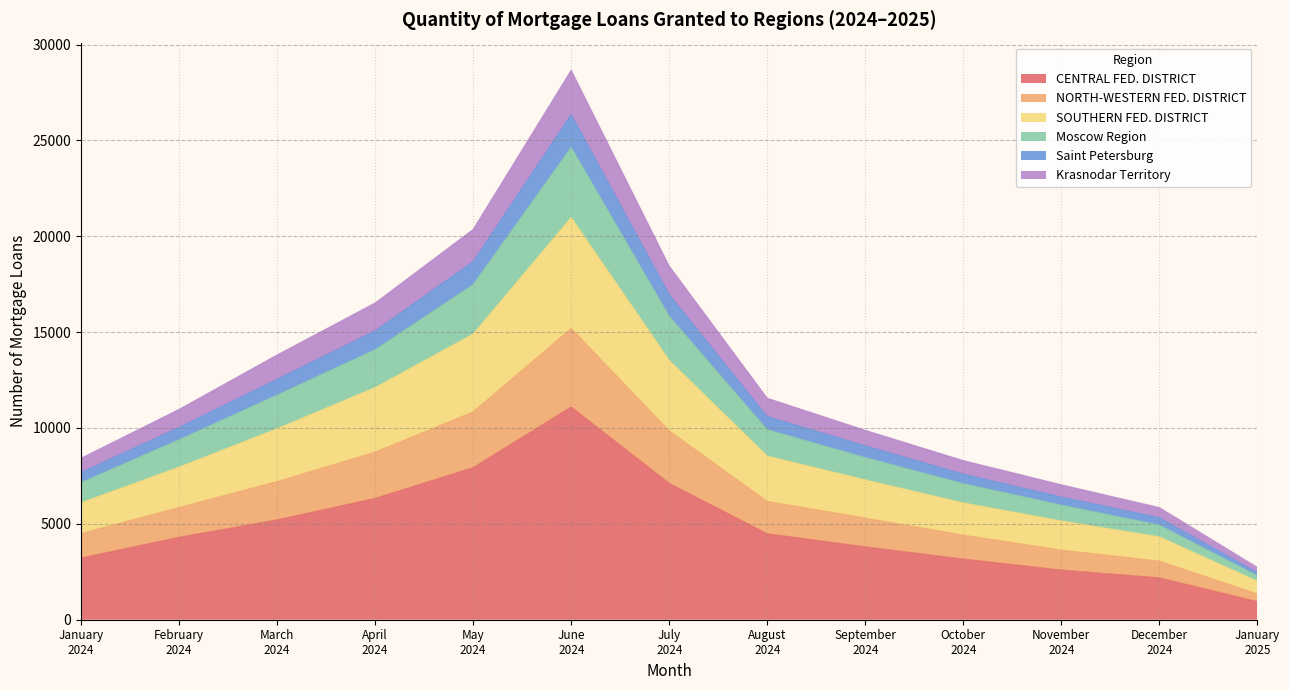

True or false: March 2024 and July 2024 cross at least once.

False